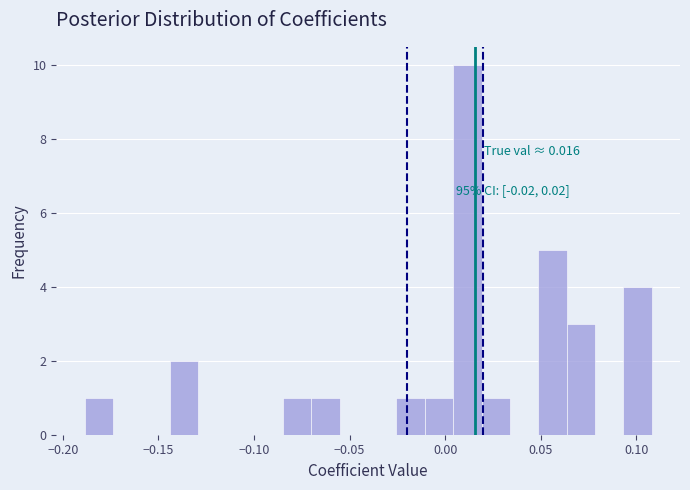

Read against the x-axis, roughly where is the centre of the tallest bar?

0.010